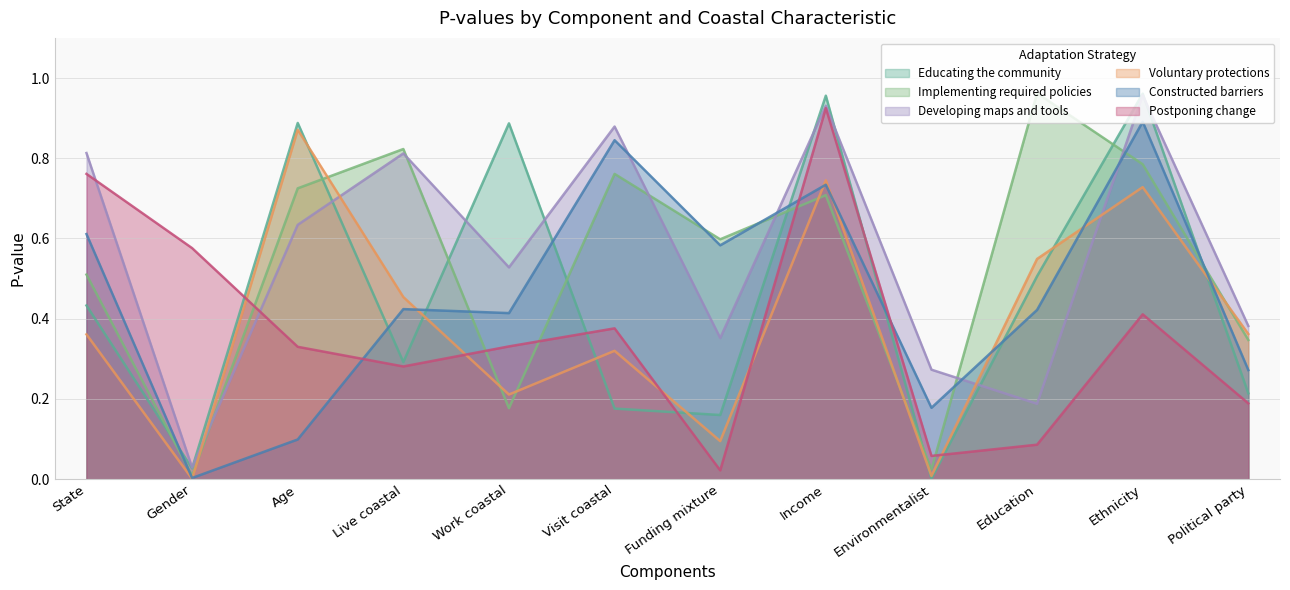

Where is the first local maximum for Constructed barriers?

Live coastal